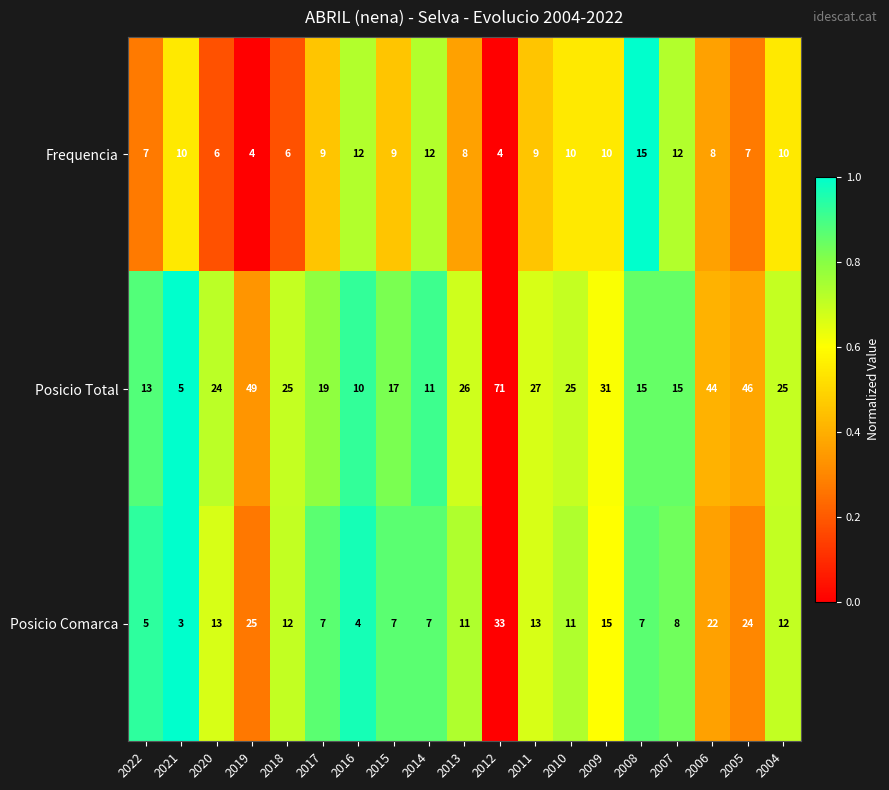

How many categories are shown in the chart?

19